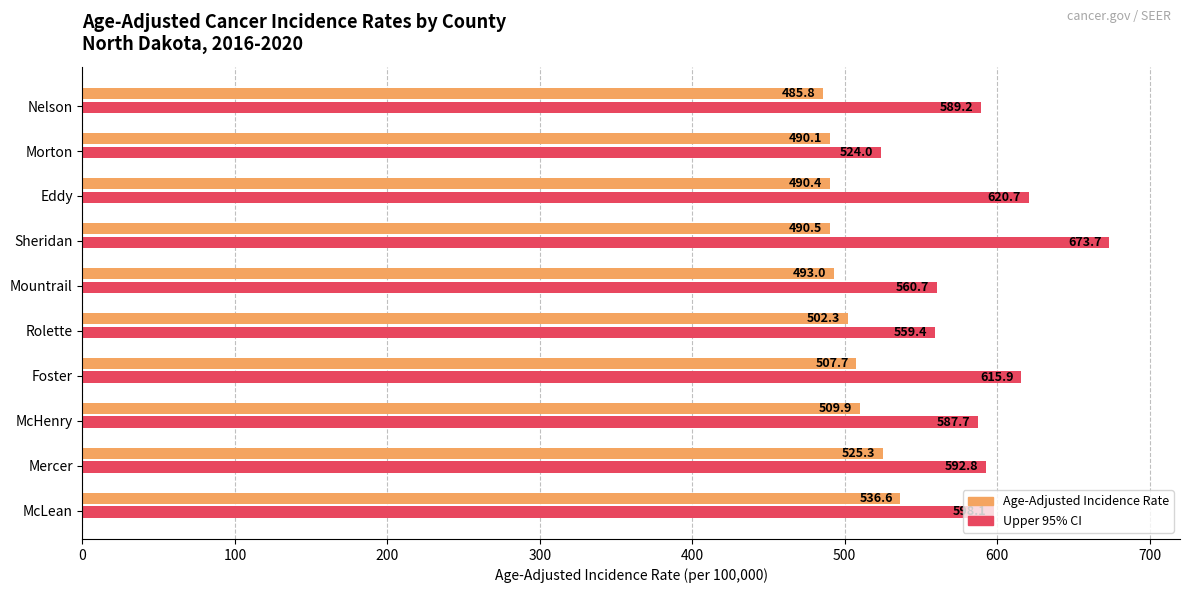

At how many categories does at least one series exceed 578?

7